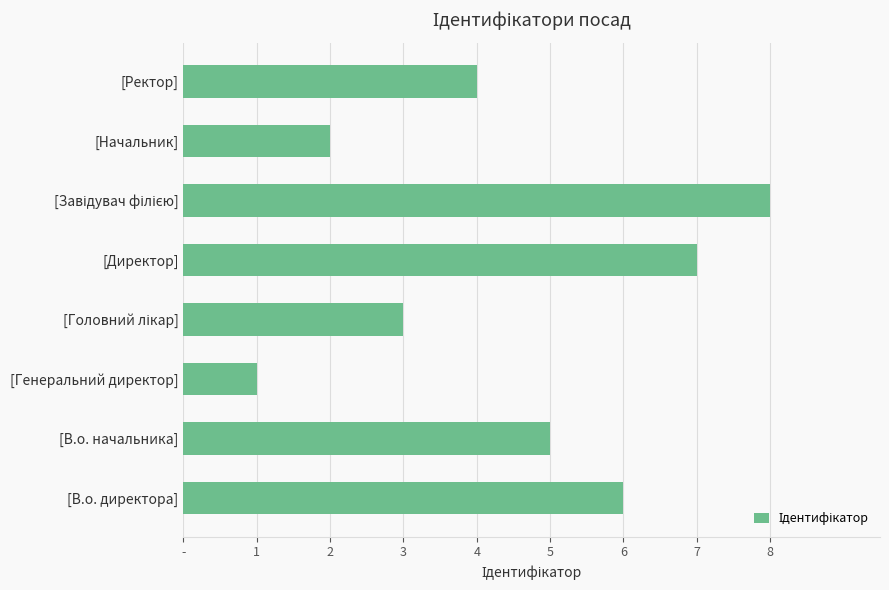

Which label corresponds to the smallest value in the chart?

[Генеральний директор]